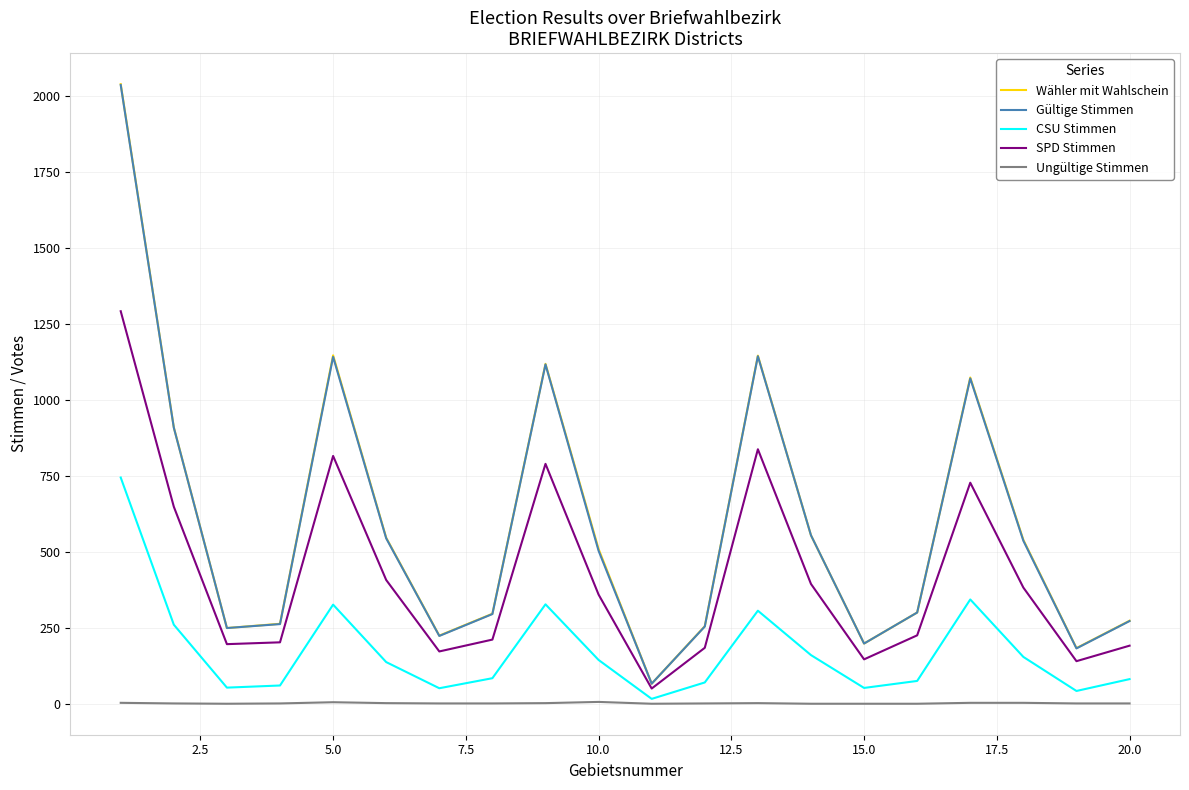

True or false: CSU Stimmen and Wähler mit Wahlschein intersect in this chart.

False